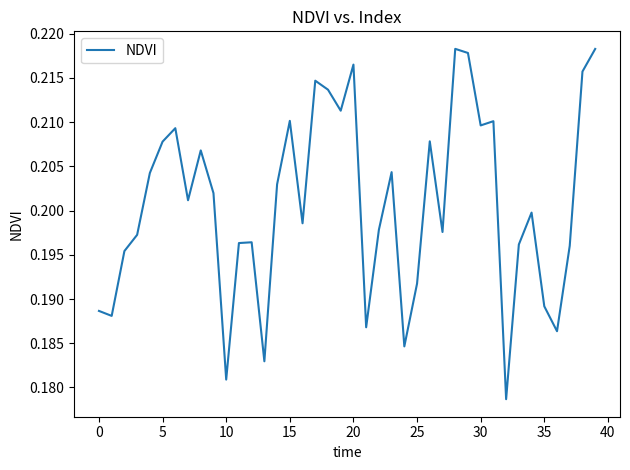

Is it true that the value at 15 is 0.1?

False